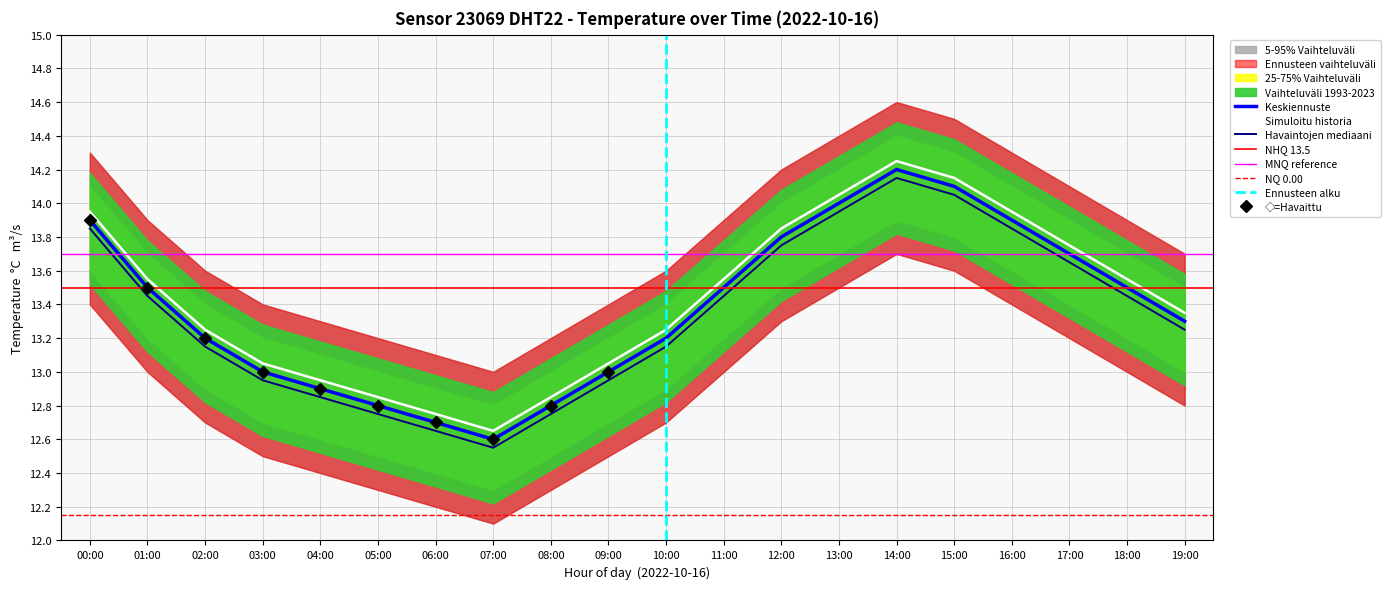

At 13:00, list the series in order from smallest to largest.

temp_lower, temperature, temp_upper